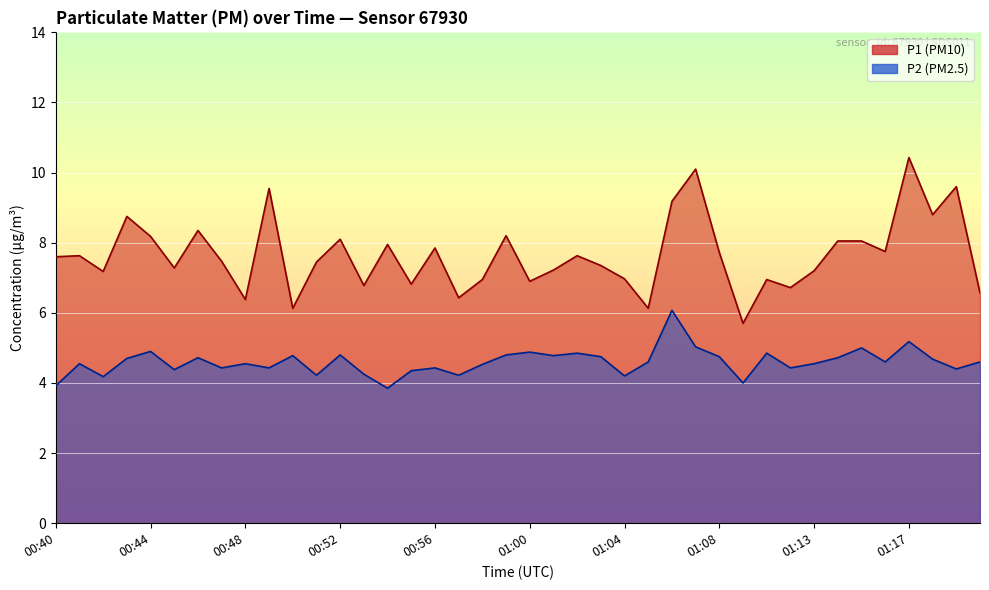

Rank the series at 00:41 from lowest to highest value.

P2, P1